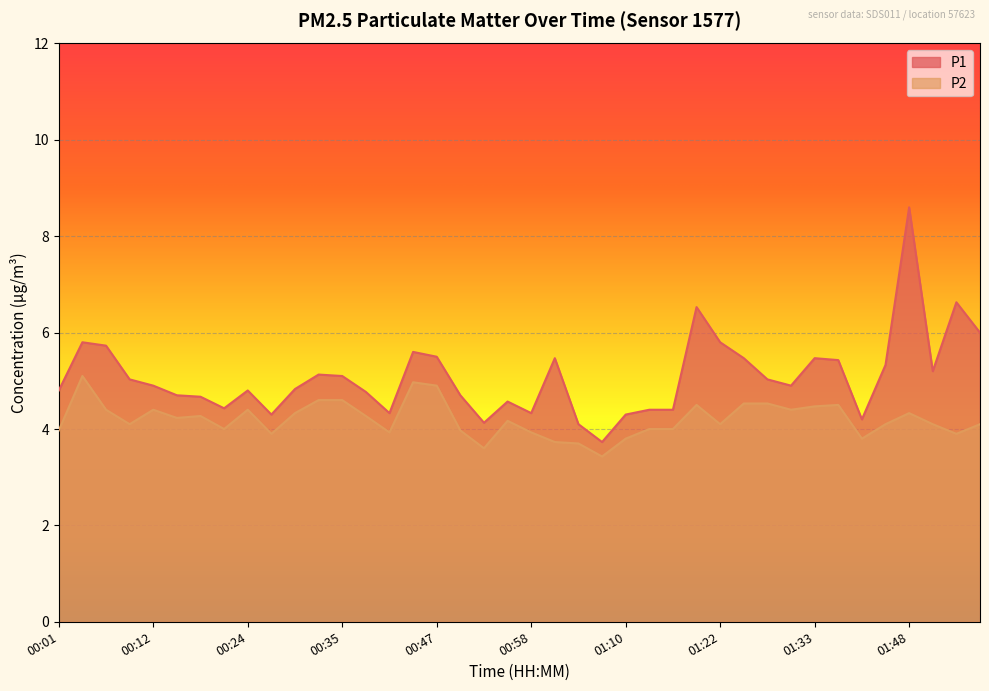

List the series in order of their peak value, lowest first.

P2, P1